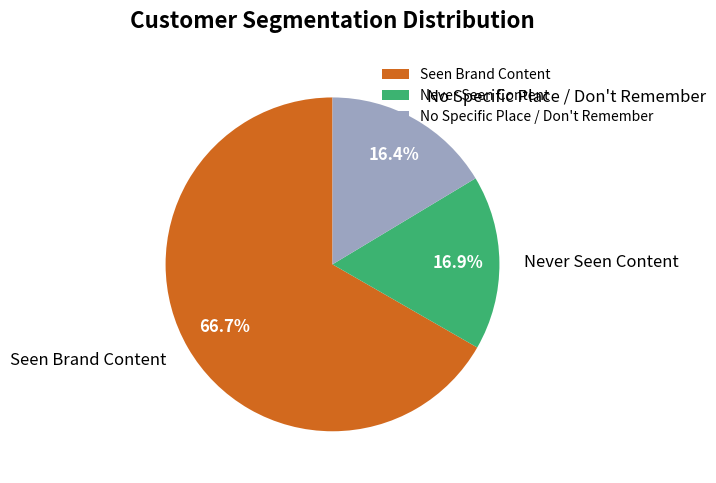

Which slice represents more than half of the pie?

Seen Brand Content